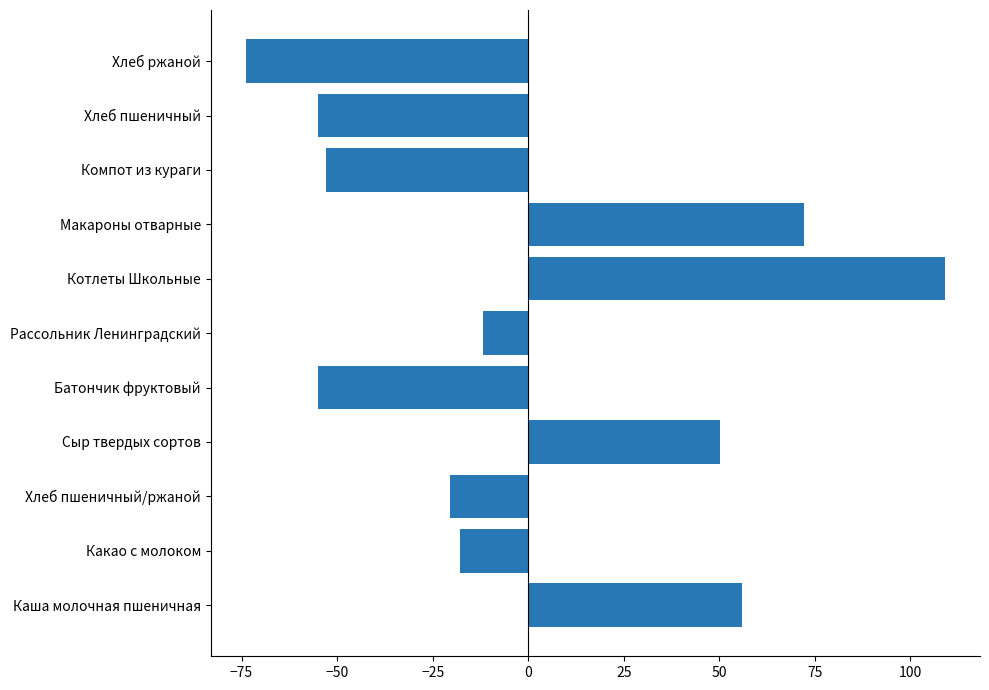

Reading bottom to top, extract all data points from this chart.

Каша молочная пшеничная=56.1	Какао с молоком=-17.9	Хлеб пшеничный/ржаной=-20.5	Сыр твердых сортов=50.1	Батончик фруктовый=-54.9	Рассольник Ленинградский=-11.9	Котлеты Школьные=109.1	Макароны отварные=72.1	Компот из кураги=-52.9	Хлеб пшеничный=-54.9	Хлеб ржаной=-73.9